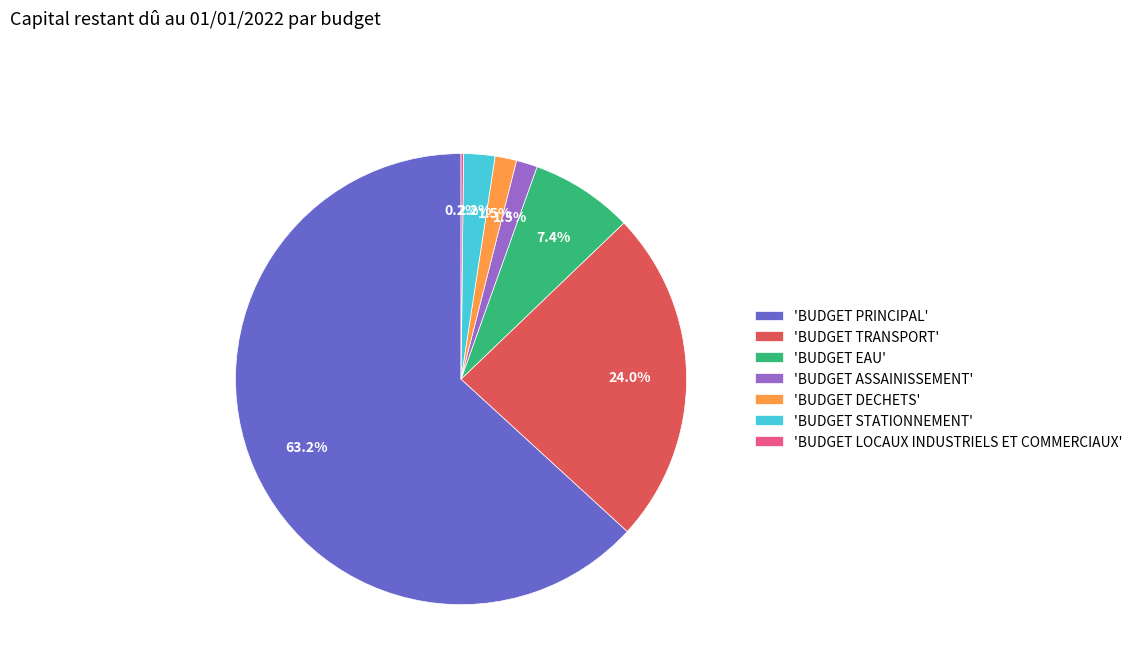

To the nearest percent, what is the difference between the largest and smallest slice percentages?

63%